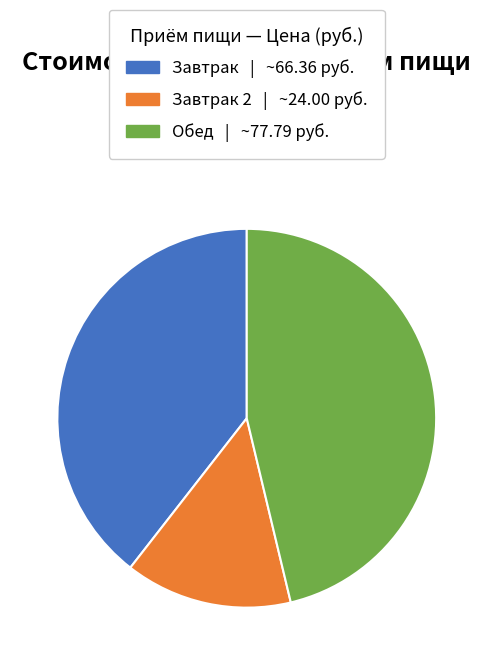

Count the number of slices in the pie.

3